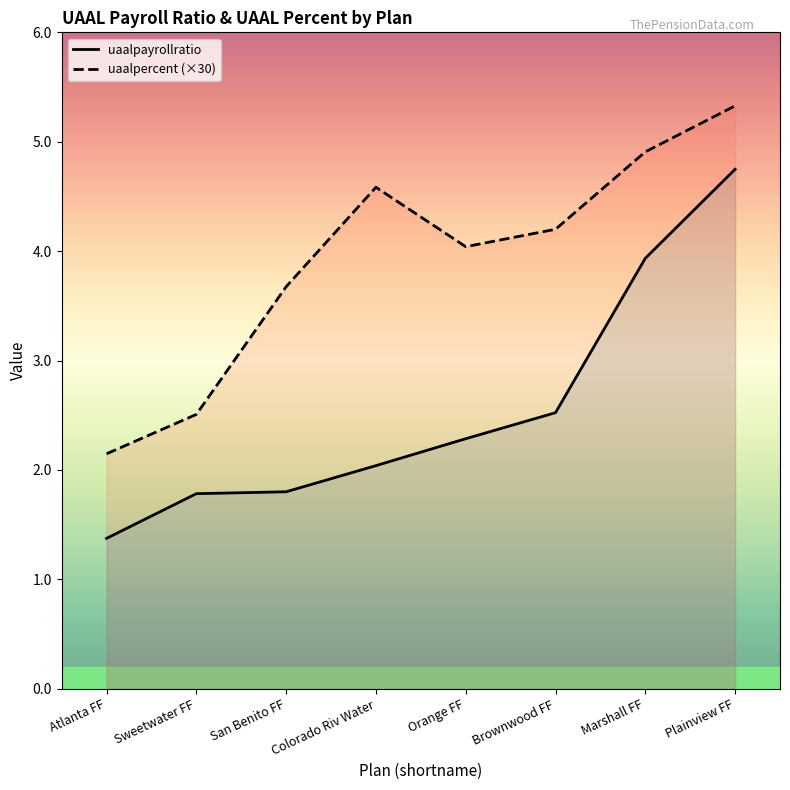

Is it true that uaalpayrollratio equals 1.8 at Sweetwater FF?

True